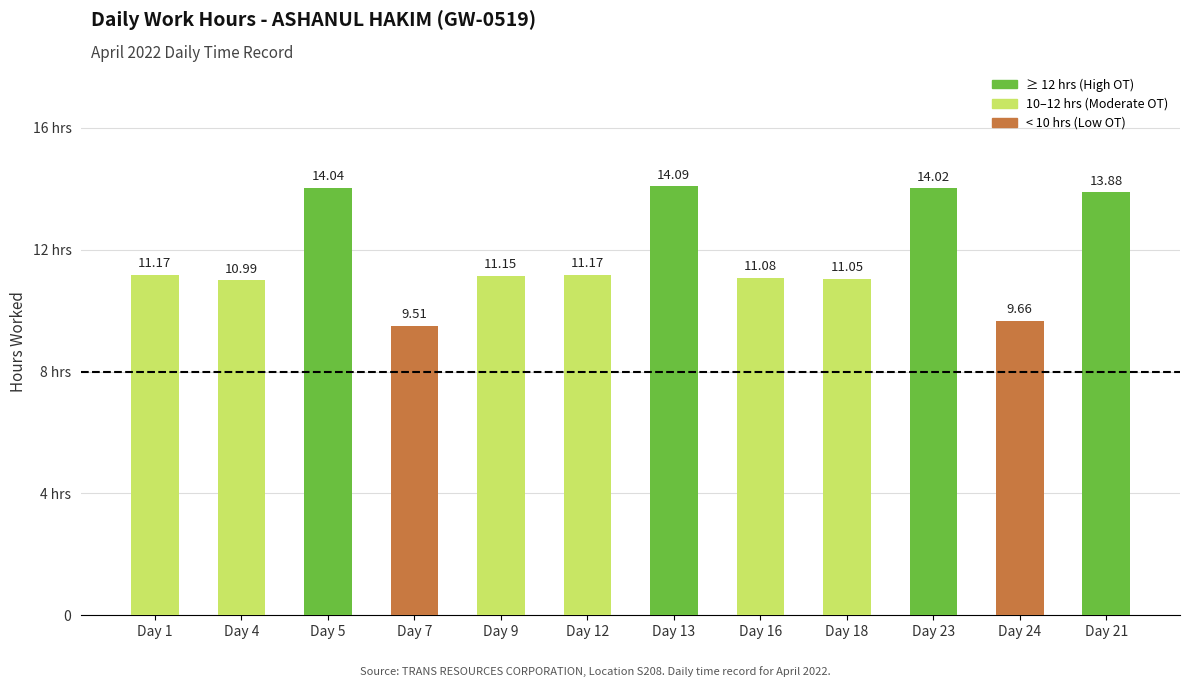

List the labels in order of value, largest first.

Day 13, Day 5, Day 23, Day 21, Day 1, Day 12, Day 9, Day 16, Day 18, Day 4, Day 24, Day 7